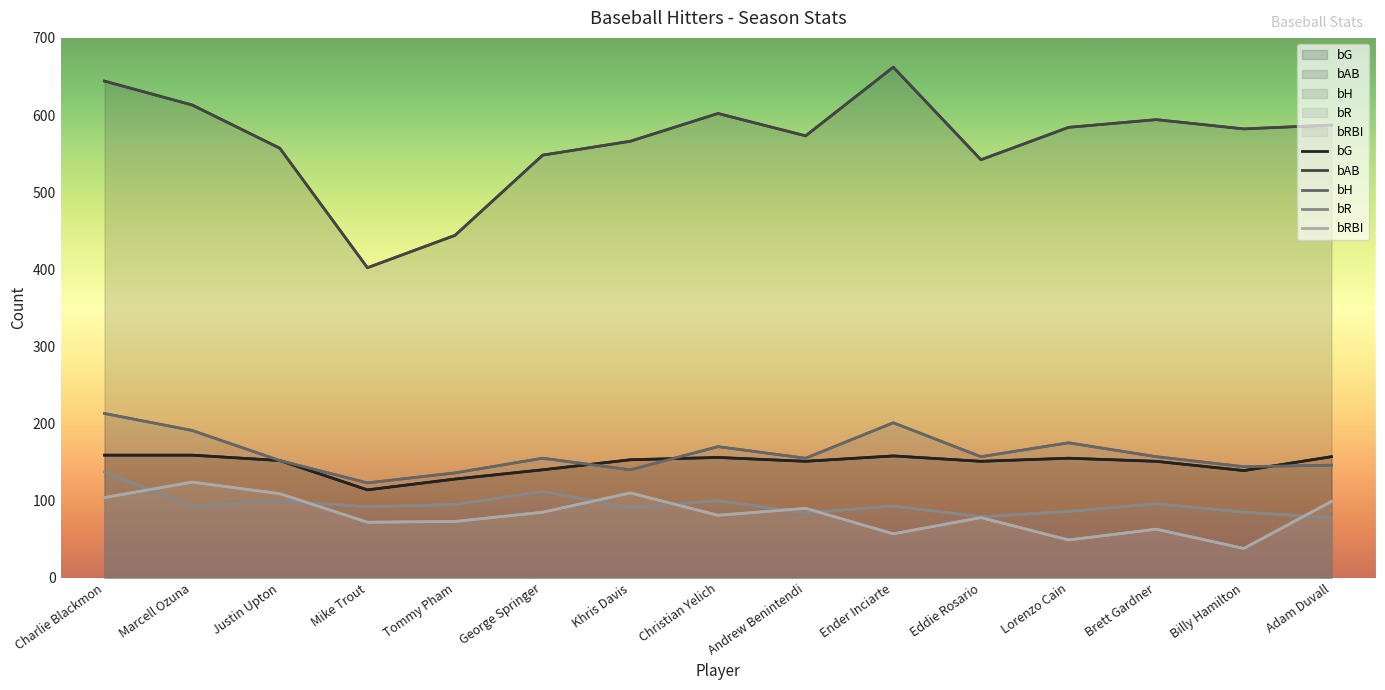

At which label is bAB closest to 532?

Eddie Rosario